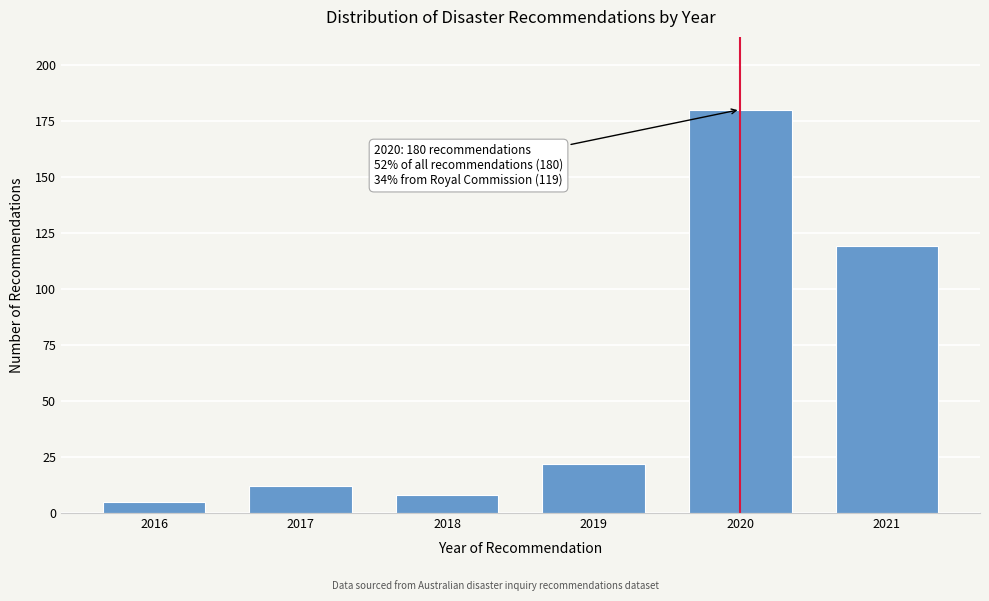

Reading left to right, list all the values displayed in this chart.

2016=5	2017=12	2018=8	2019=22	2020=180	2021=119